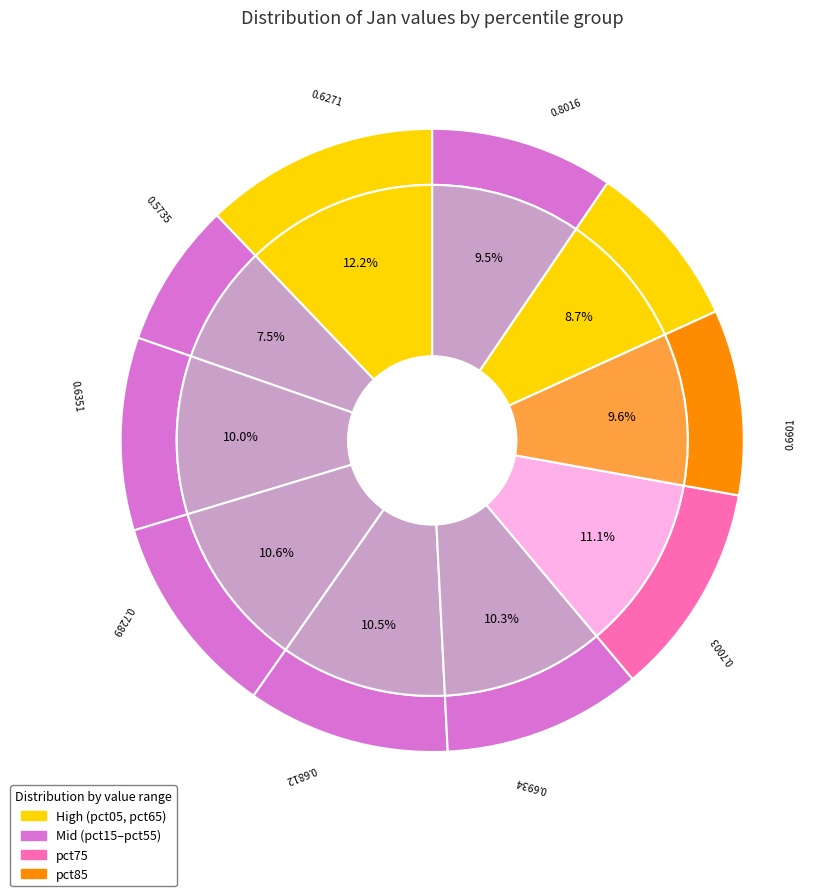

What is the change in value from pct05 to pct55?

-0.1